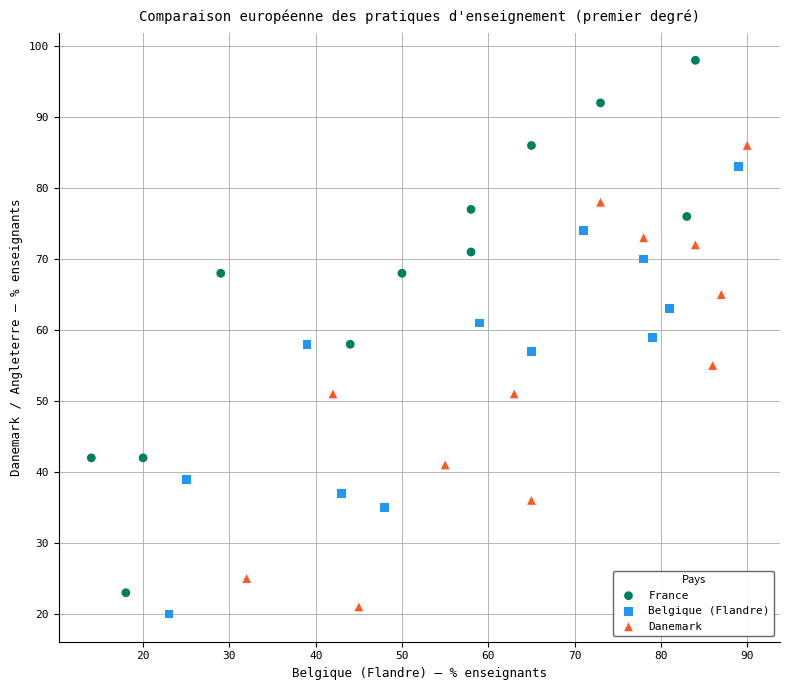

Which series has the widest spread of Y values?

France